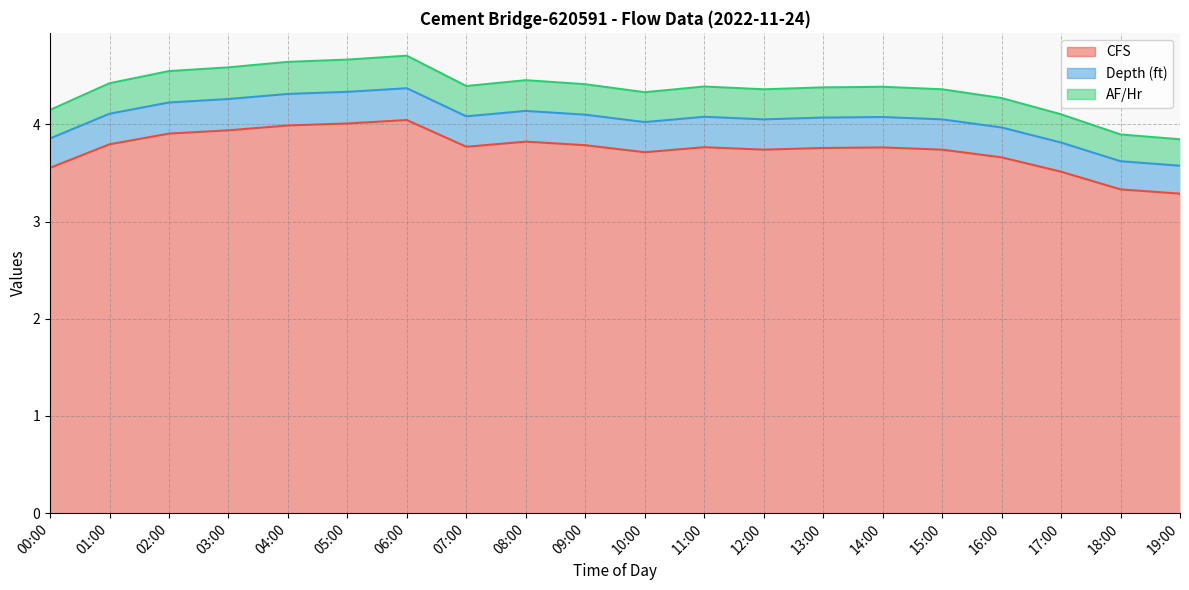

Which has a higher value, 10:00 or 17:00?

10:00